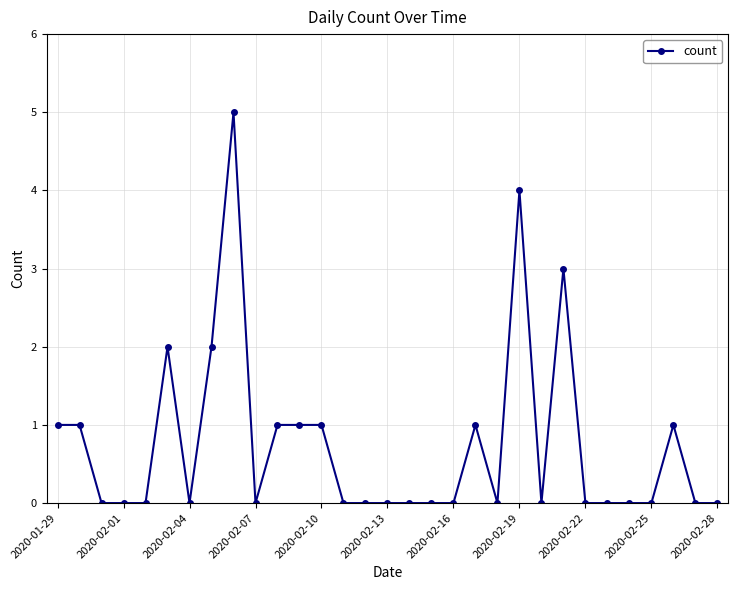

What is the maximum value shown in the chart?

5